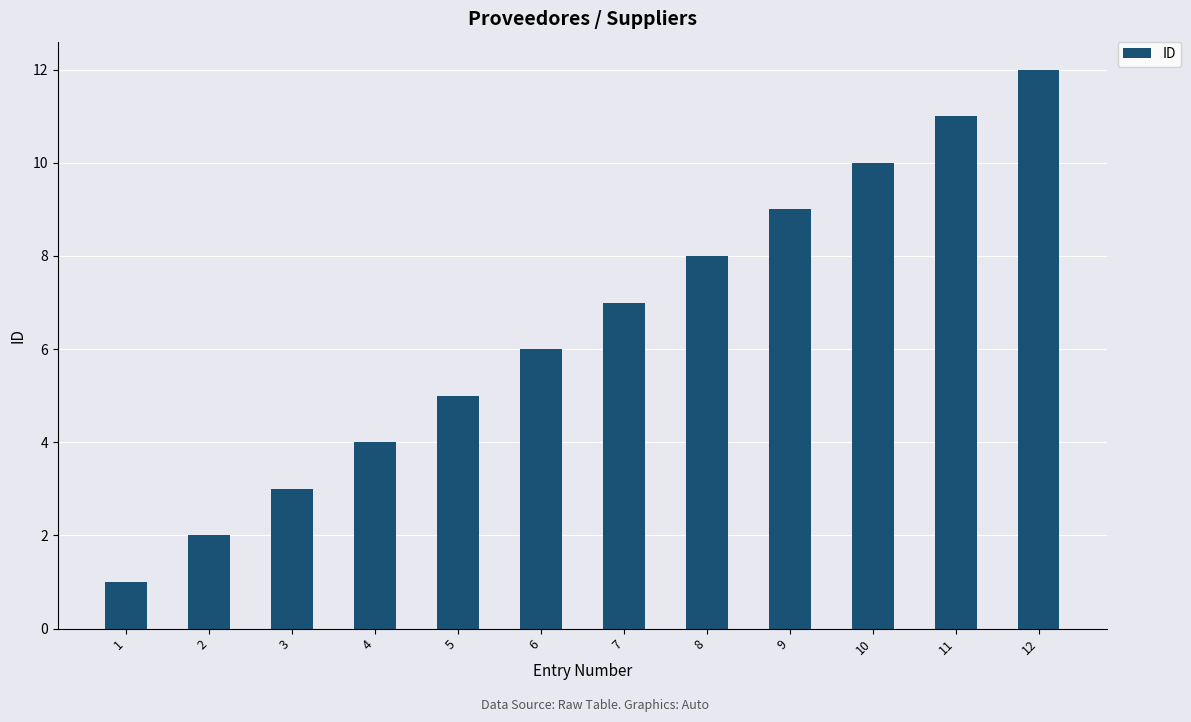

List the labels in order of value, largest first.

12, 11, 10, 9, 8, 7, 6, 5, 4, 3, 2, 1